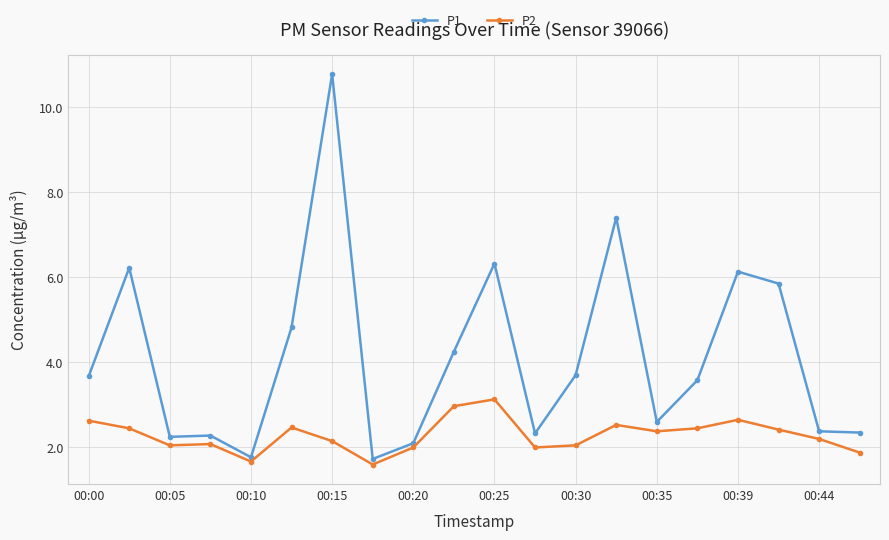

Which series has the largest total across all categories?

P1